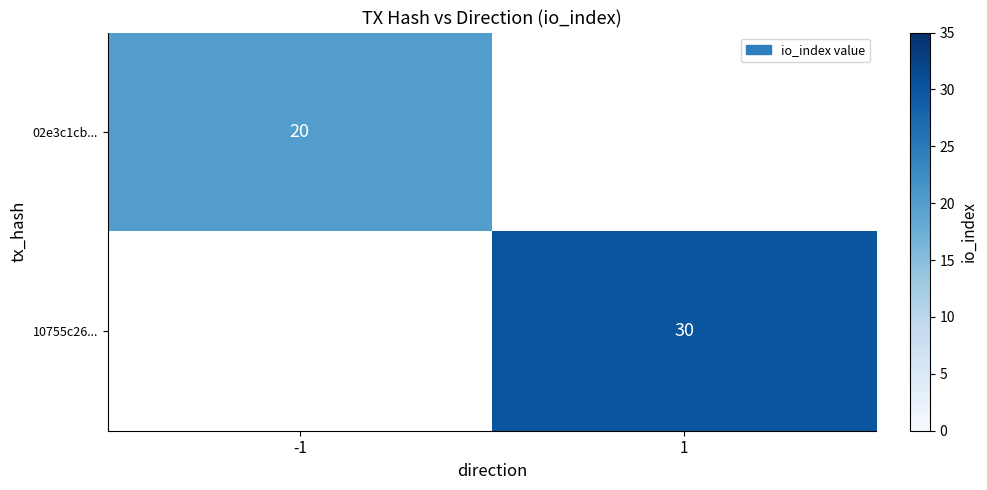

The value of 10755c26... at 1 is 30. True or false?

True